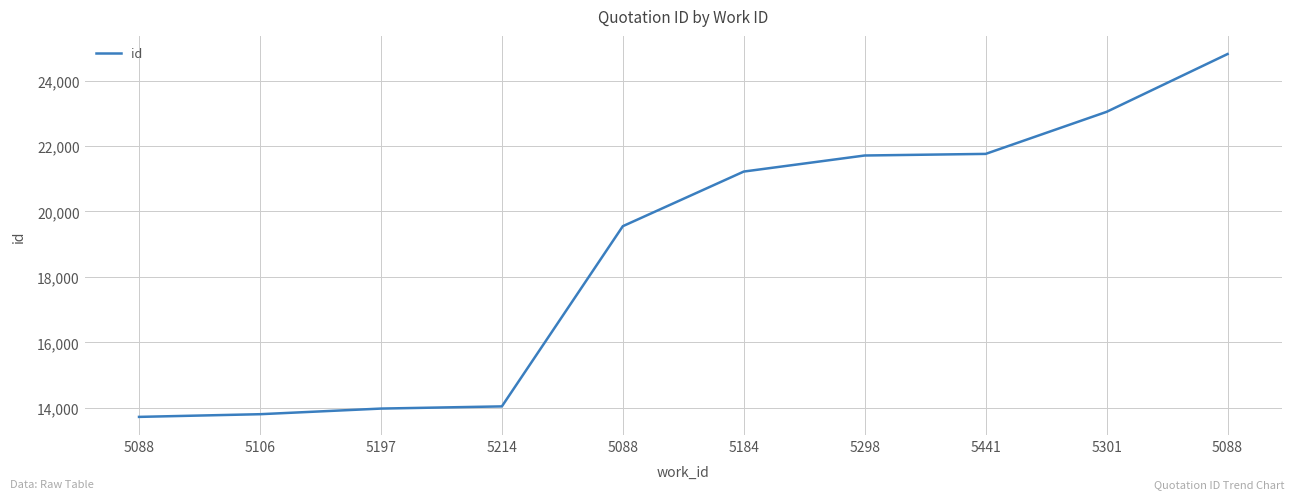

Reading left to right, what are all the values shown in this chart?

13720	13802	13974	14041	19550	21220	21711	21760	23046	24813